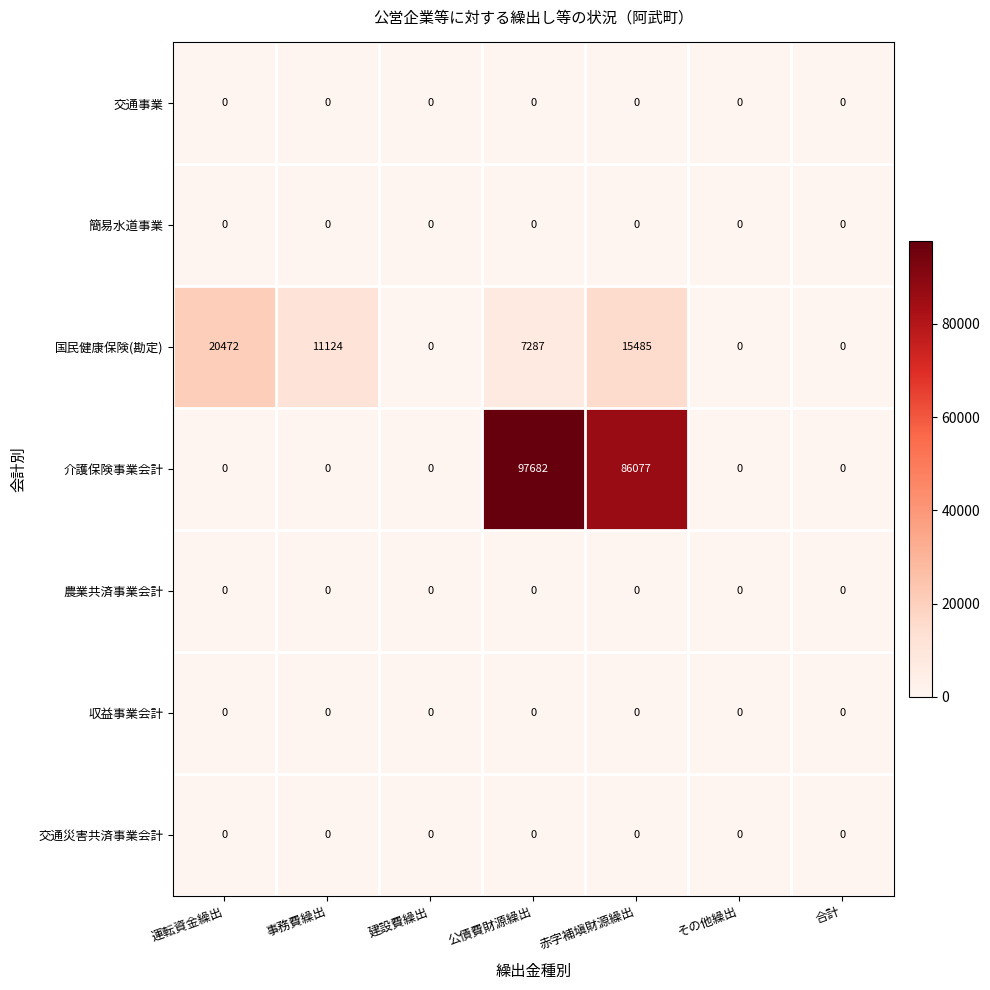

Between 事務費繰出 and 建設費繰出, which series saw the biggest shift?

国民健康保険(勘定)